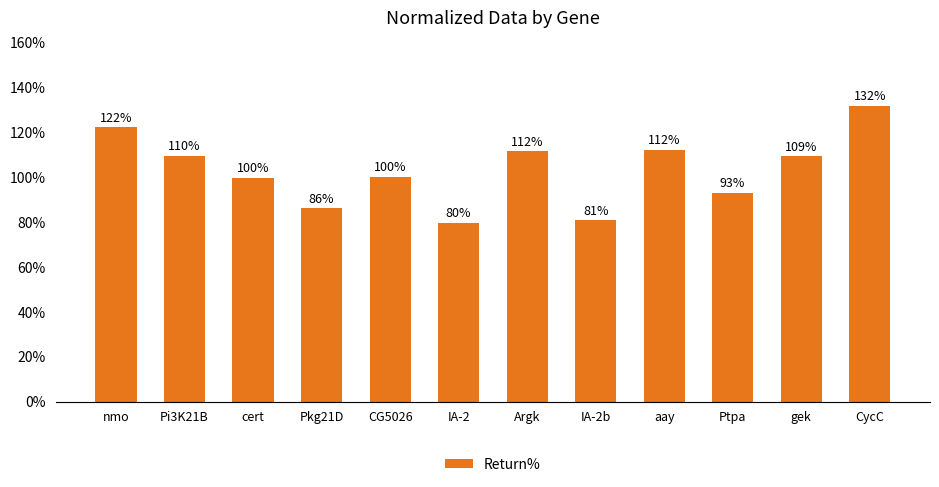

Which label corresponds to the largest value in the chart?

CycC